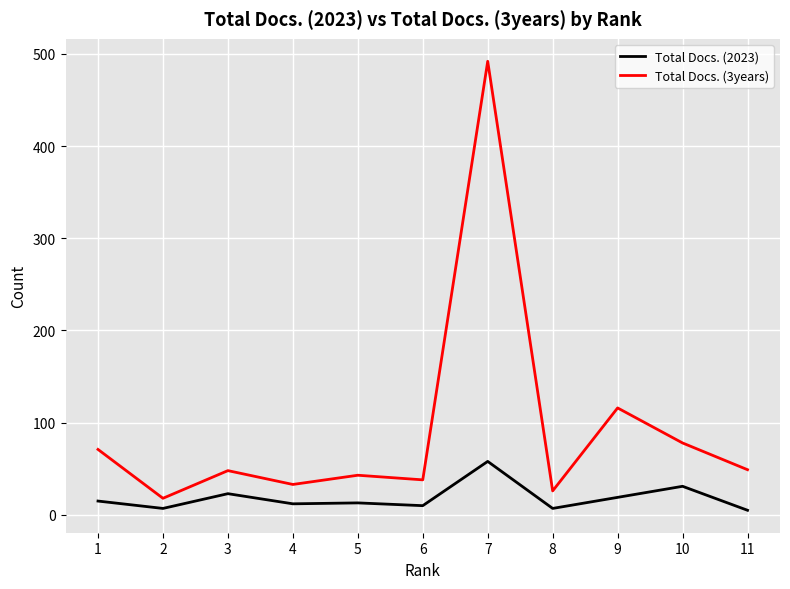

The value of Total Docs. (3years) at 6 is 38. True or false?

True